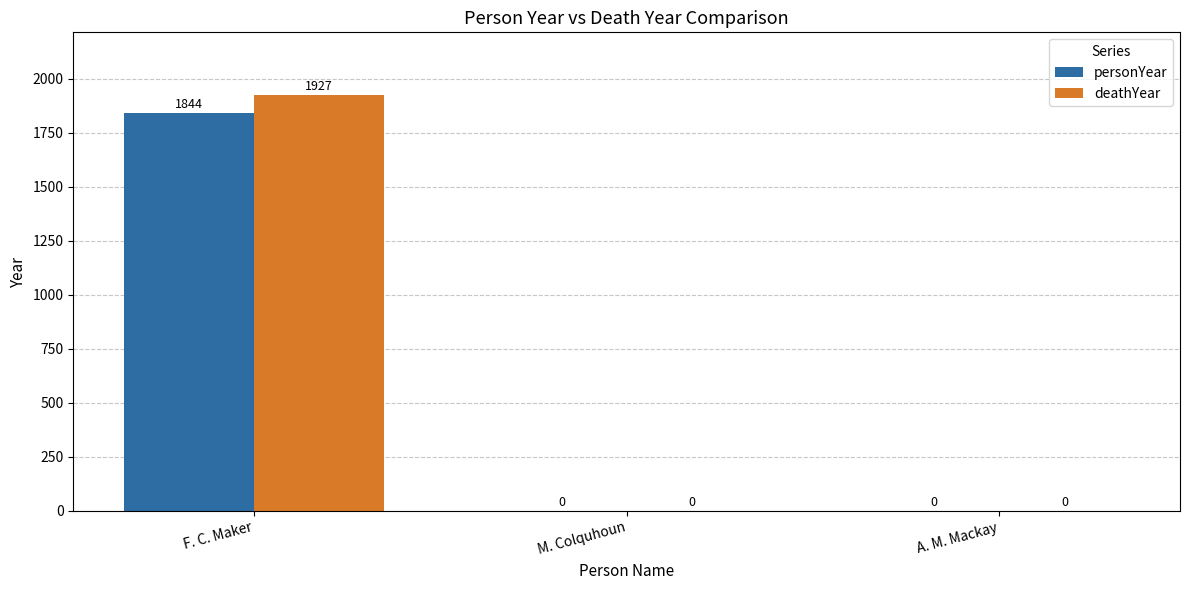

Which category has the highest value in the deathYear series?

F. C. Maker